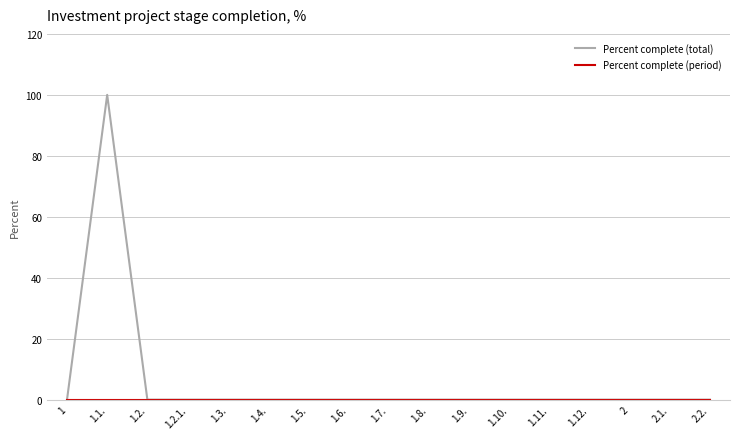

At which category does the chart reach its peak across all series?

1.1.